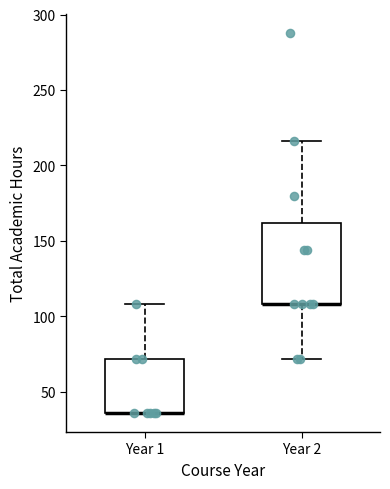

Reading left to right, read every box against the y-axis: the position of its median line, the range the box covers, and the ends of its whiskers. The values are not printed on the chart, so give them approximately, as read against the axis.

Year 1: median 35 (drawn on the box's lower edge), box 35 to 70, whiskers 35 to 110
Year 2: median 110 (drawn on the box's lower edge), box 110 to 160, whiskers 70 to 215